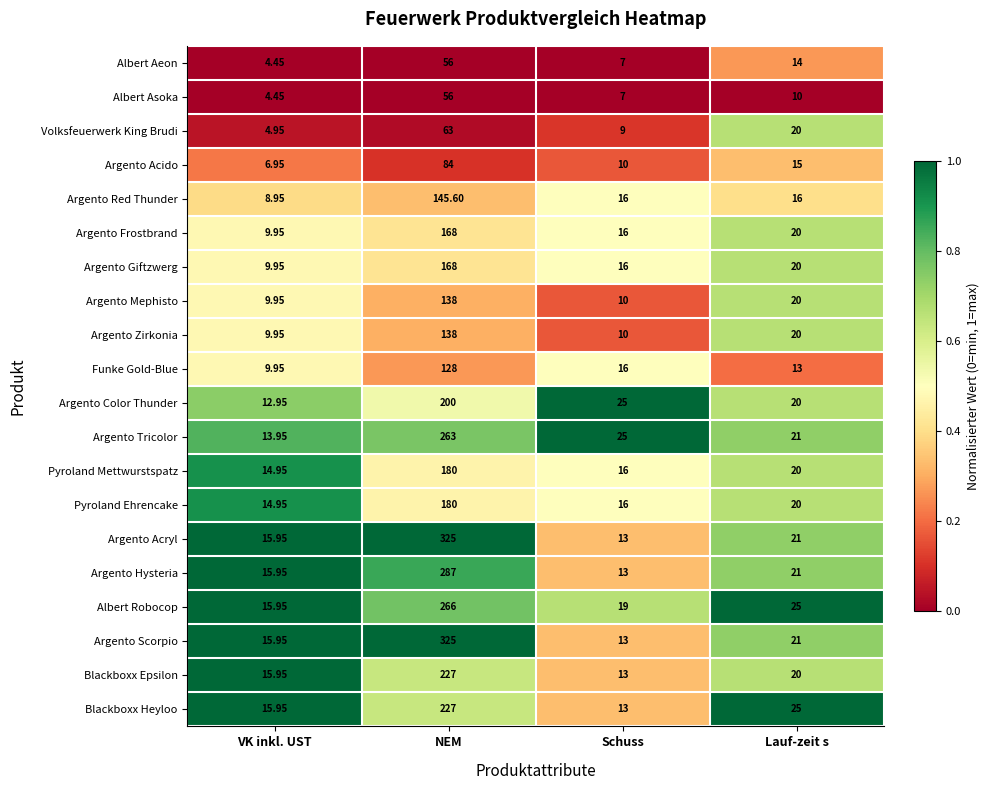

At which category does the chart reach its minimum across all series?

VK inkl. UST